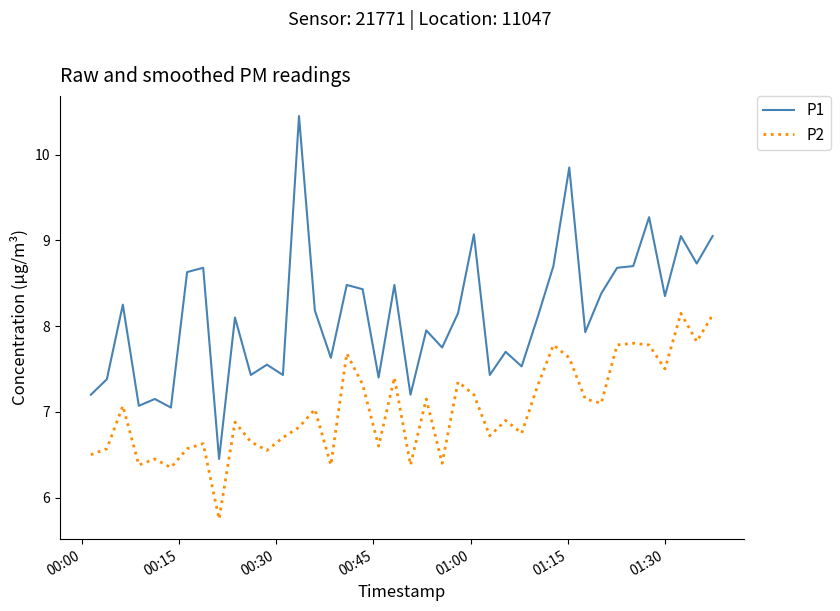

Which series has the largest total across all categories?

P1